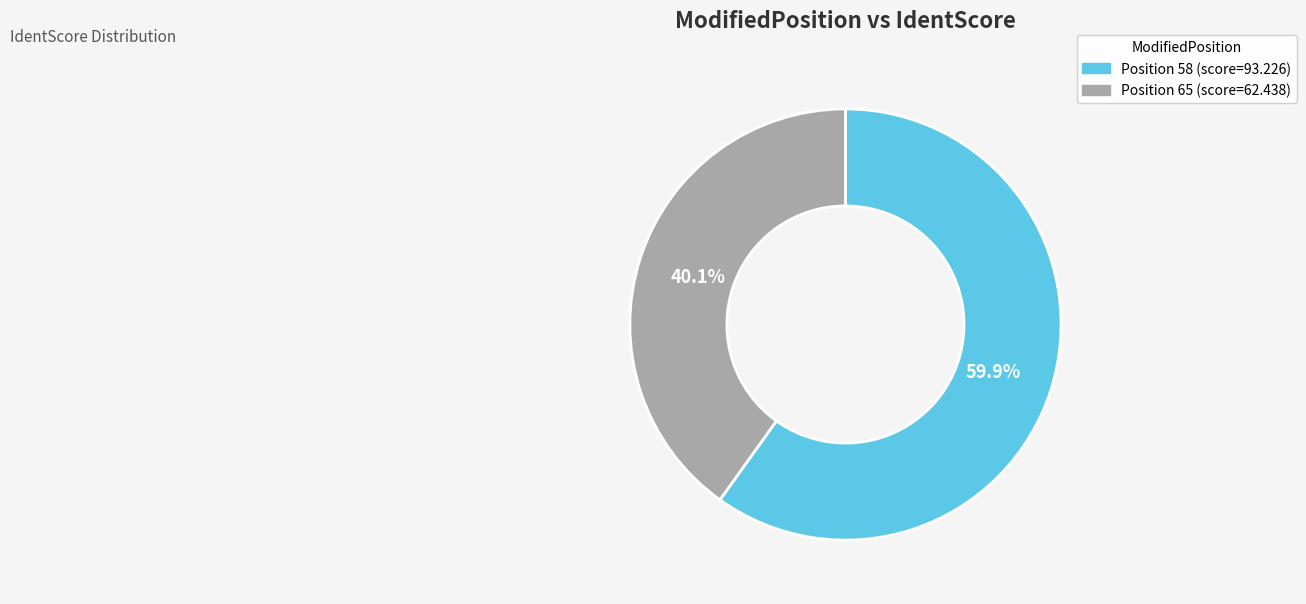

Is there any slice that represents more than half of the pie?

Yes